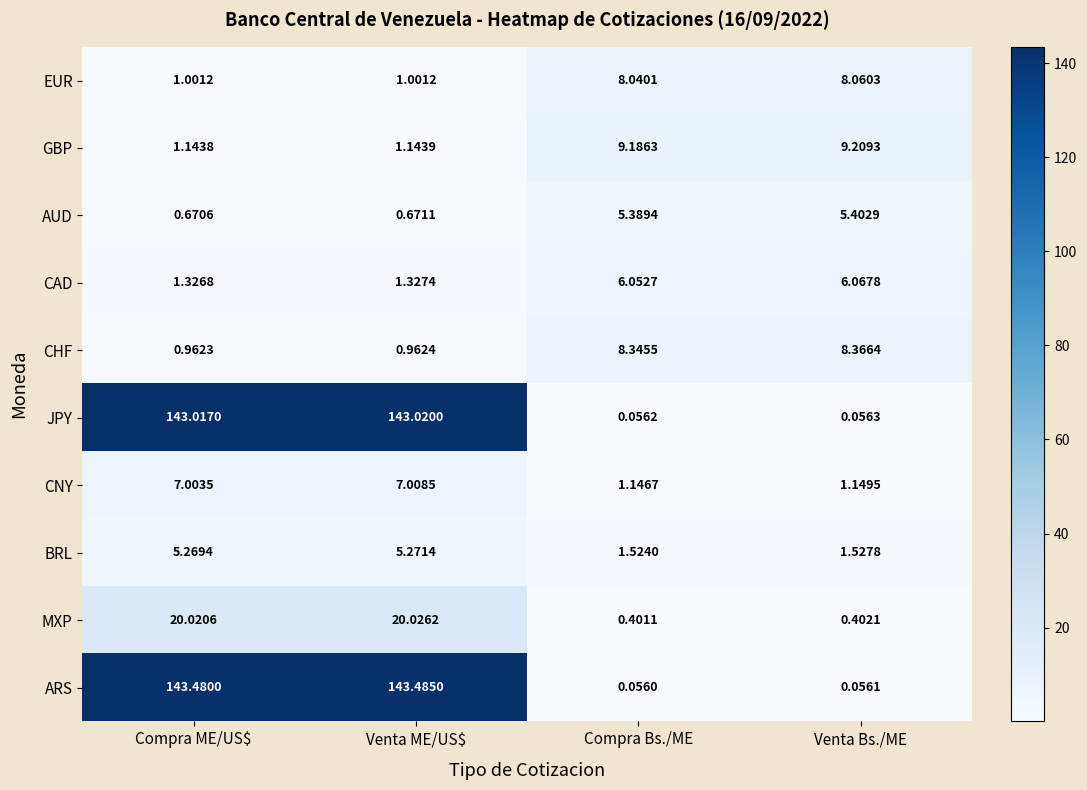

The value of CAD at Compra ME/US$ is 1.3. True or false?

True